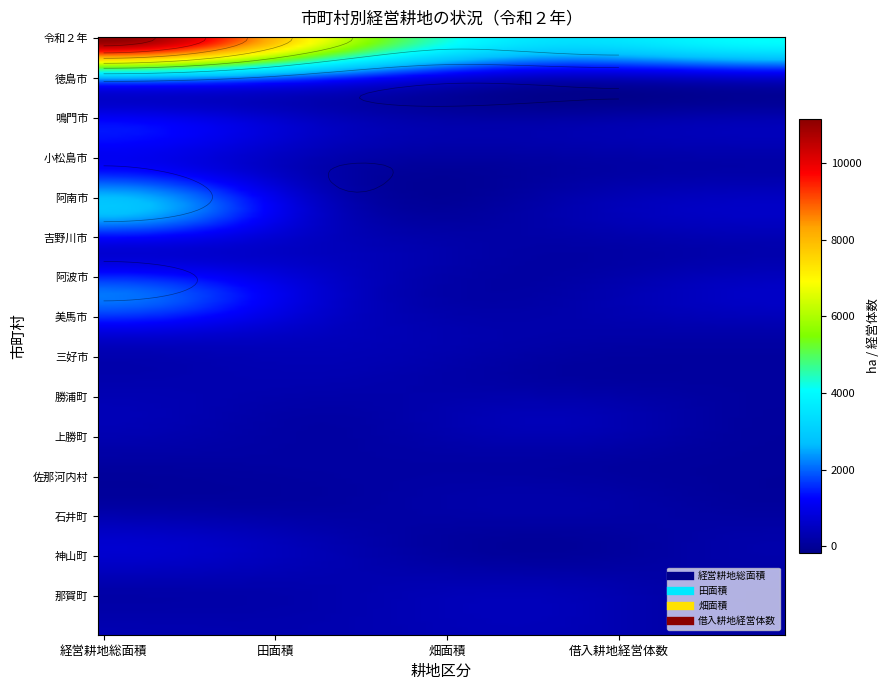

What is the highest value of the 田_面積 series?

6533